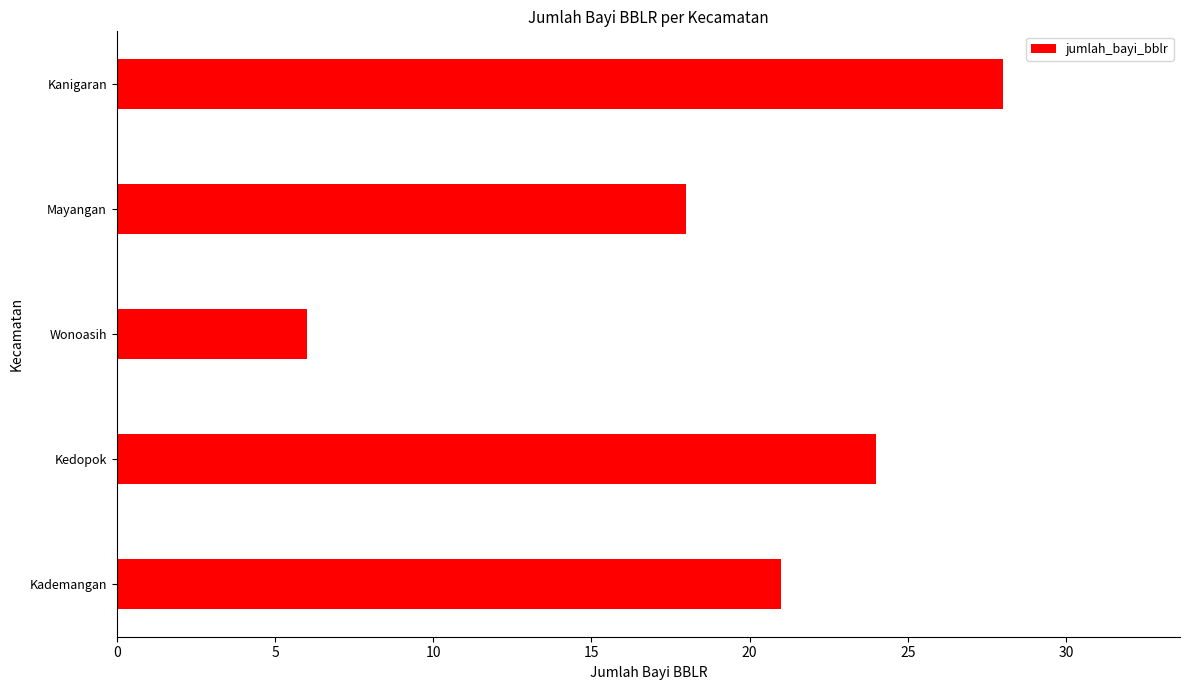

Which category has the lowest value across all series?

Wonoasih